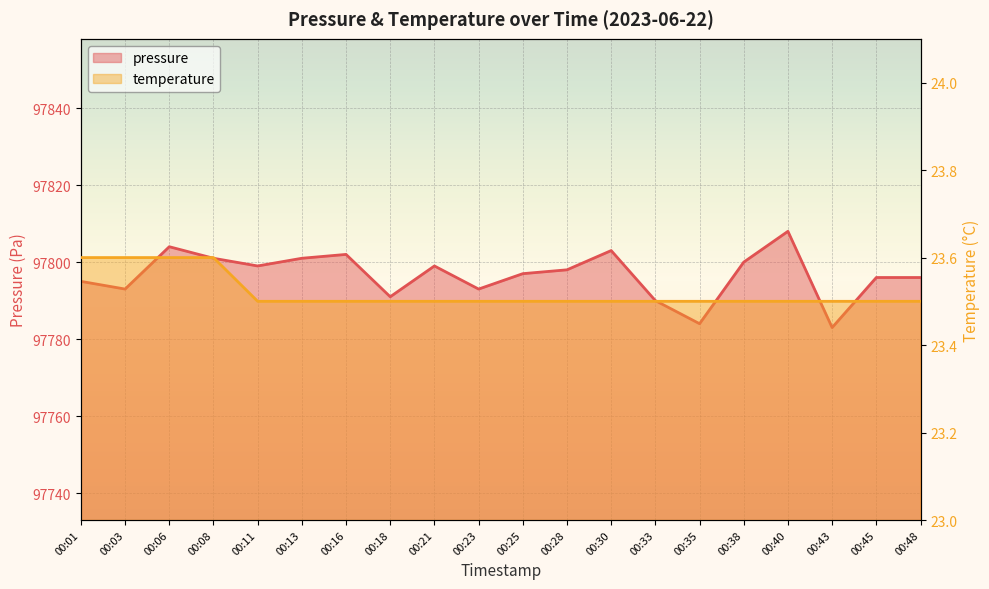

What is the maximum value for temperature?

23.6